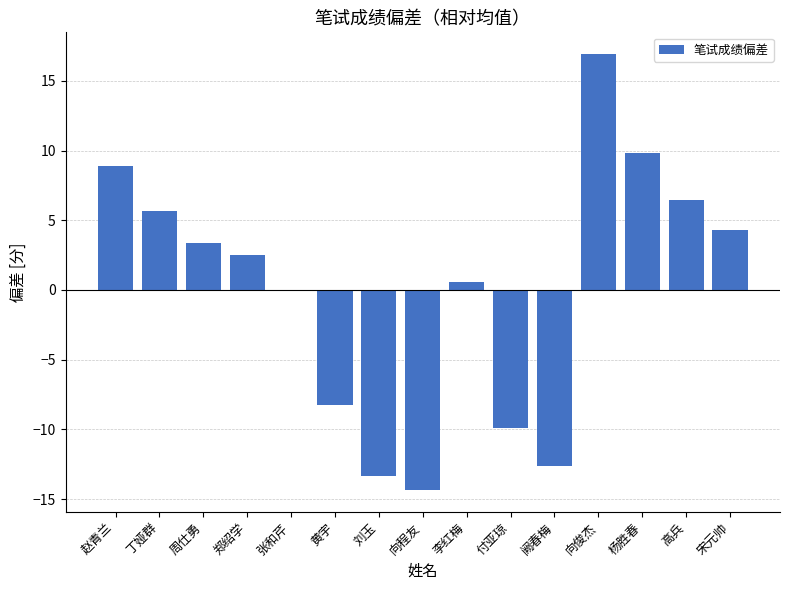

What is the change in value from 郑绍学 to 杨胜春?

+7.3